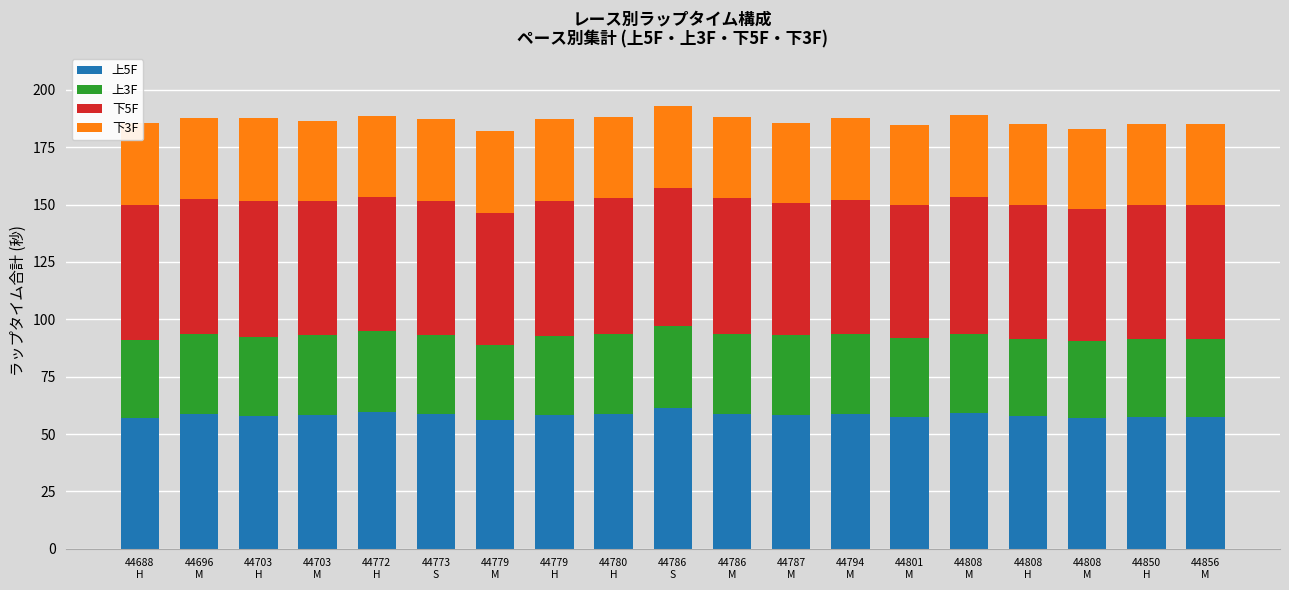

Which series has the widest spread of values?

上5F